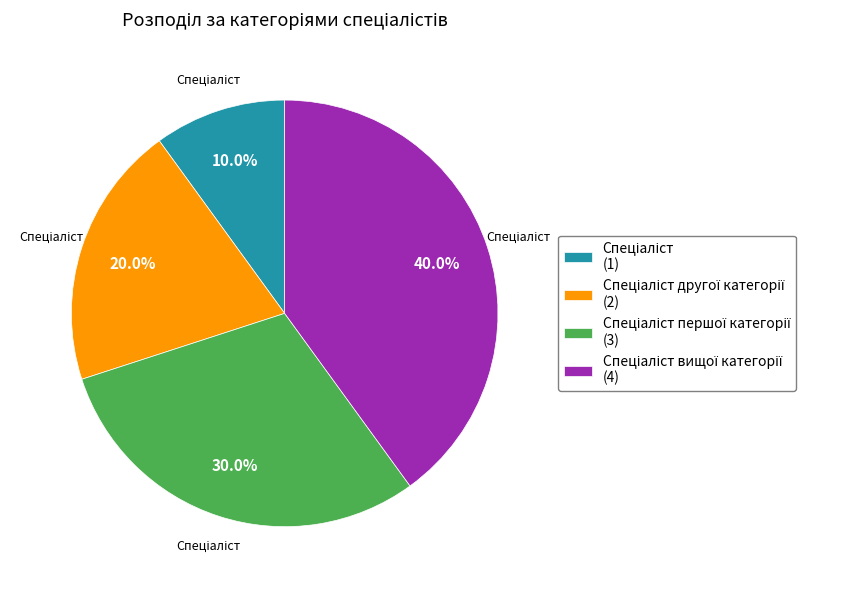

To the nearest percent, what is the difference between the largest and smallest slice percentages?

30%